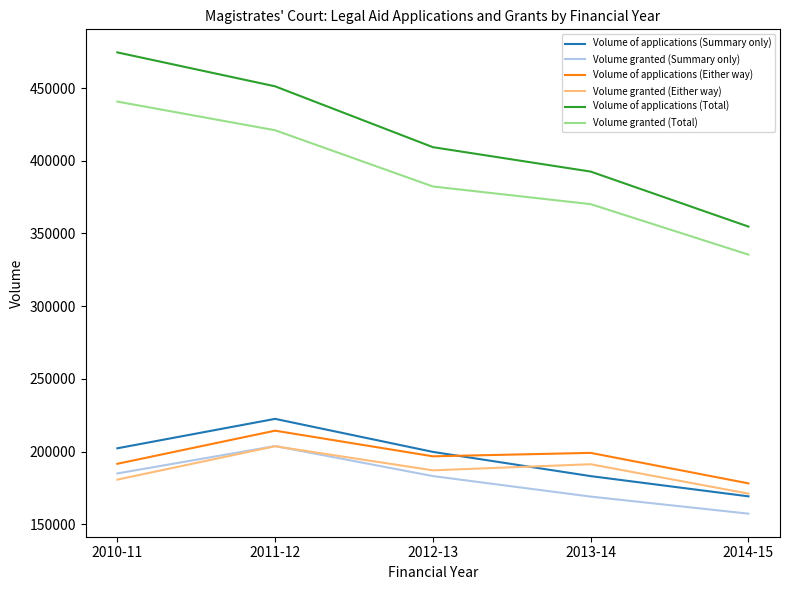

Is the value of Volume of applications (Total) at 2010-11 greater than the value of Volume granted (Summary only) at 2014-15?

Yes